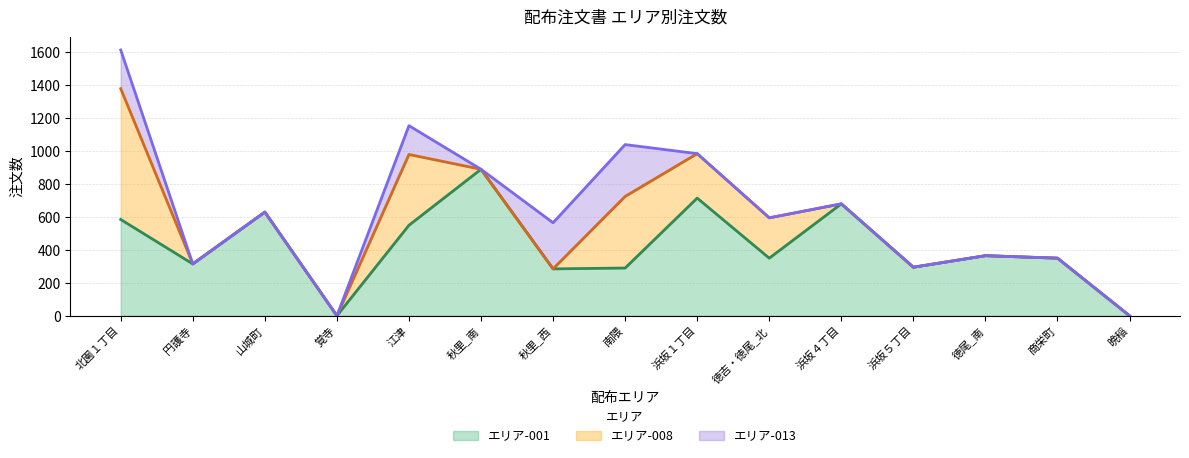

At which category does エリア-001 (trend) reach its first local valley?

円護寺